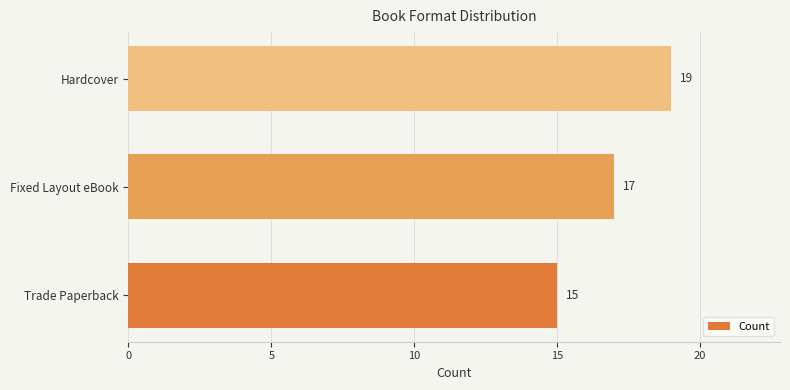

True or false: the data shows 7 at Trade Paperback.

False